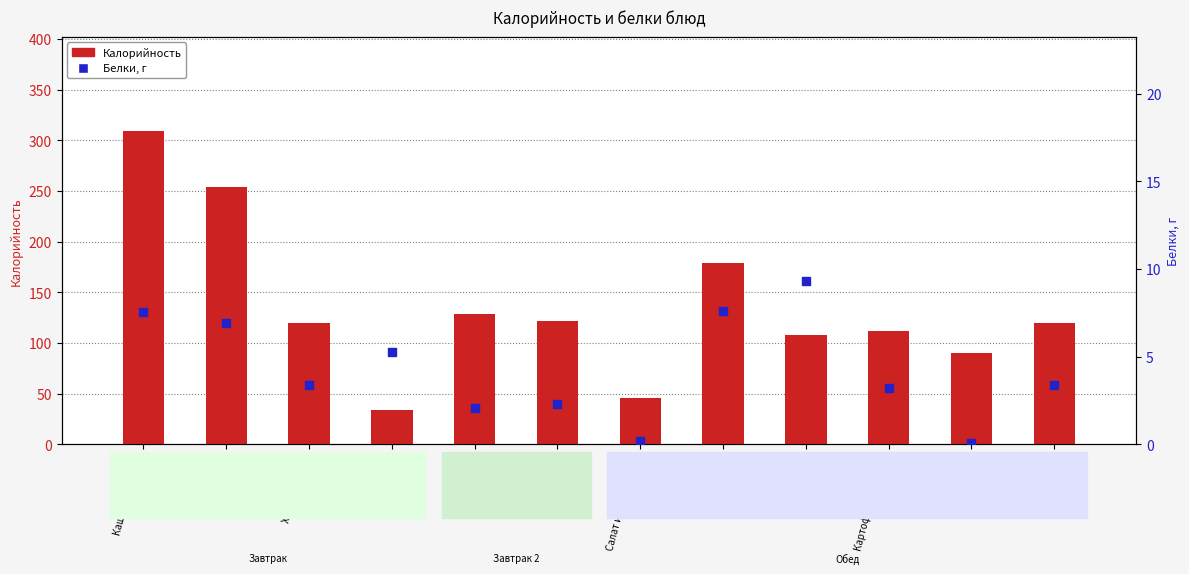

Which series reaches the minimum Y coordinate?

Белки, г